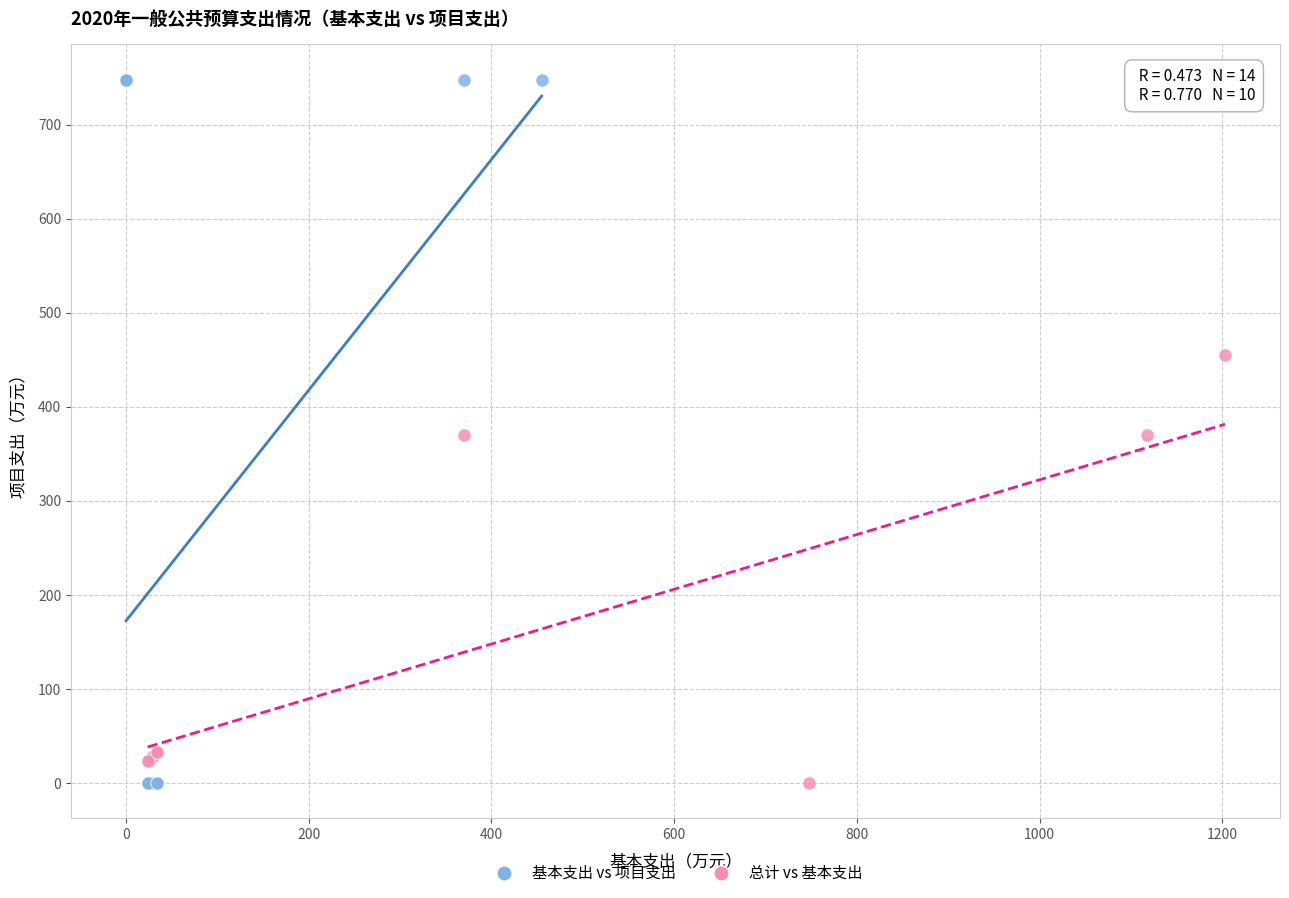

Which series has the widest spread of Y values?

基本支出 vs 项目支出